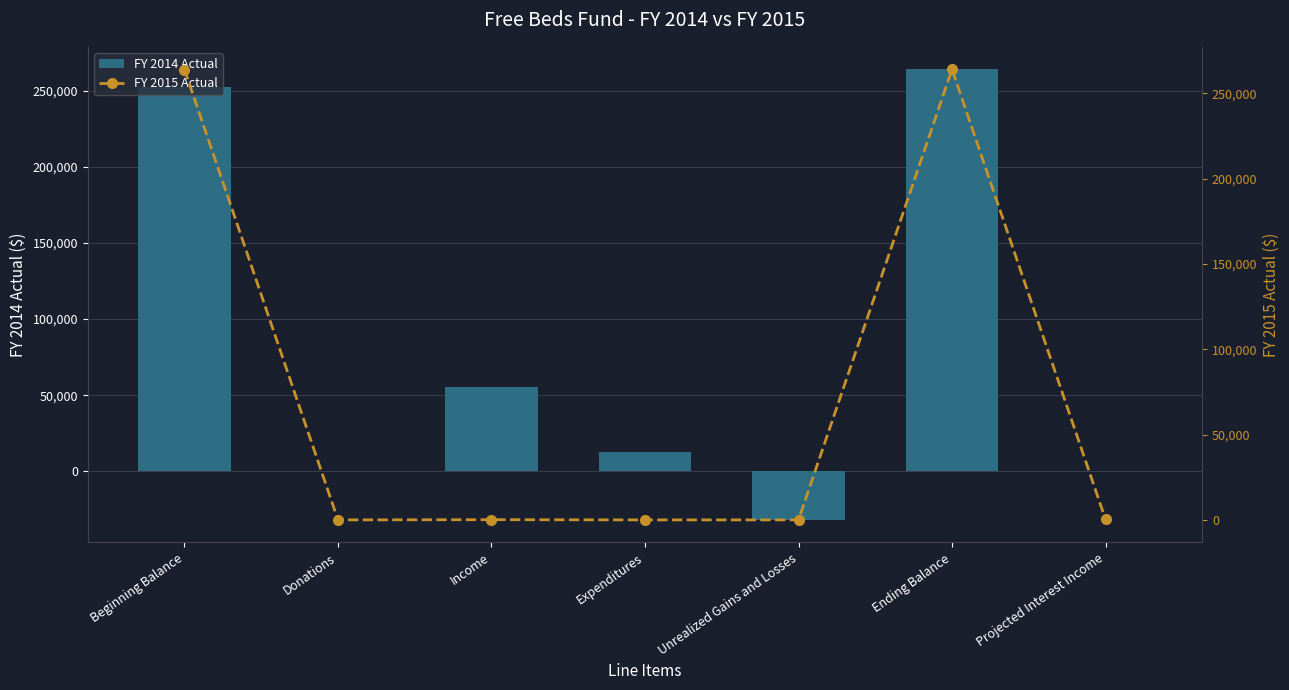

Which series has the largest total across all categories?

FY 2014 Actual